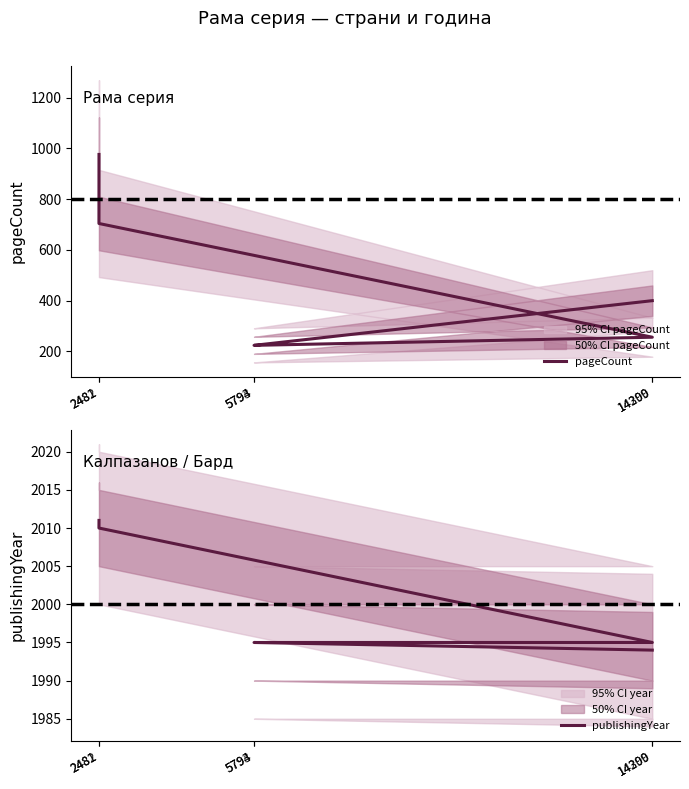

What is the sum of the publishingYear values at 2481 and 2482?

4021